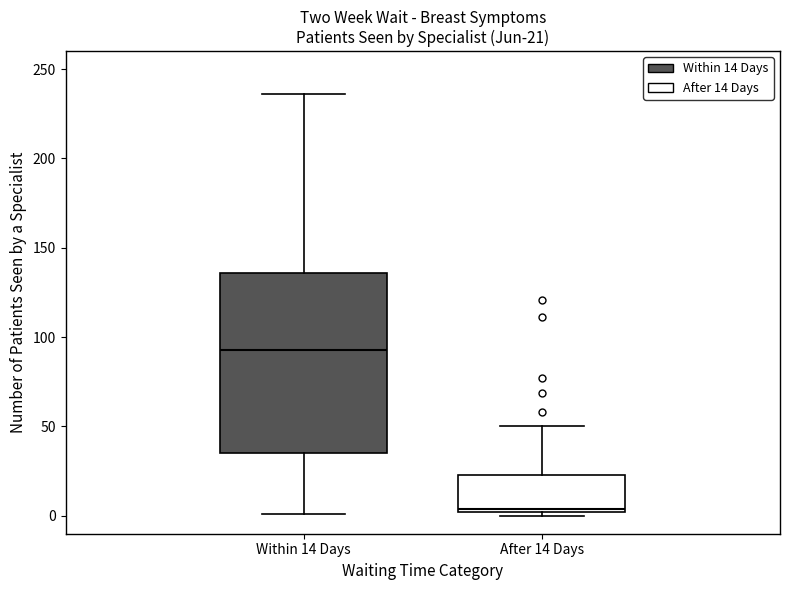

Which box is the tallest, from its lower edge to its upper edge?

Within 14 Days